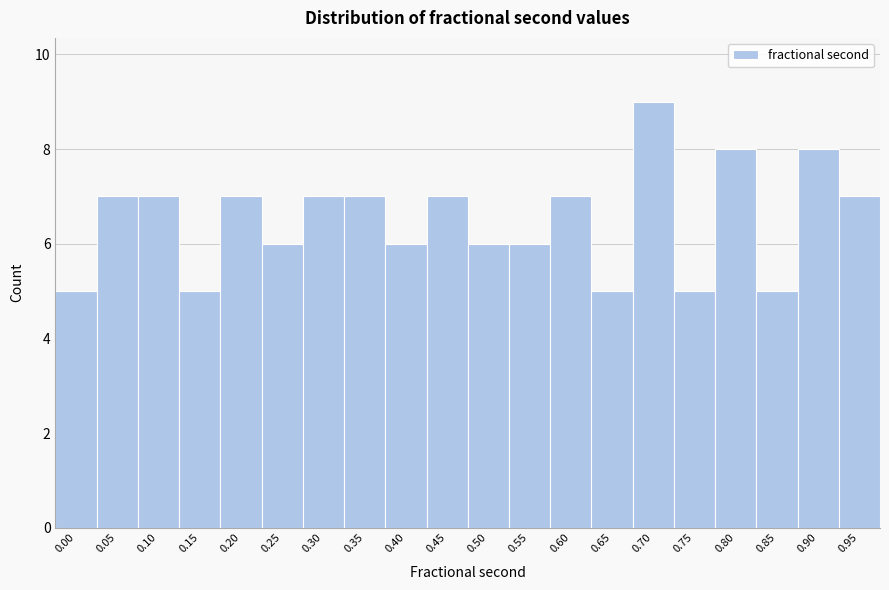

Reading right to left, what are all the values shown in this chart?

0.95=7	0.90=8	0.85=5	0.80=8	0.75=5	0.70=9	0.65=5	0.60=7	0.55=6	0.50=6	0.45=7	0.40=6	0.35=7	0.30=7	0.25=6	0.20=7	0.15=5	0.10=7	0.05=7	0.00=5